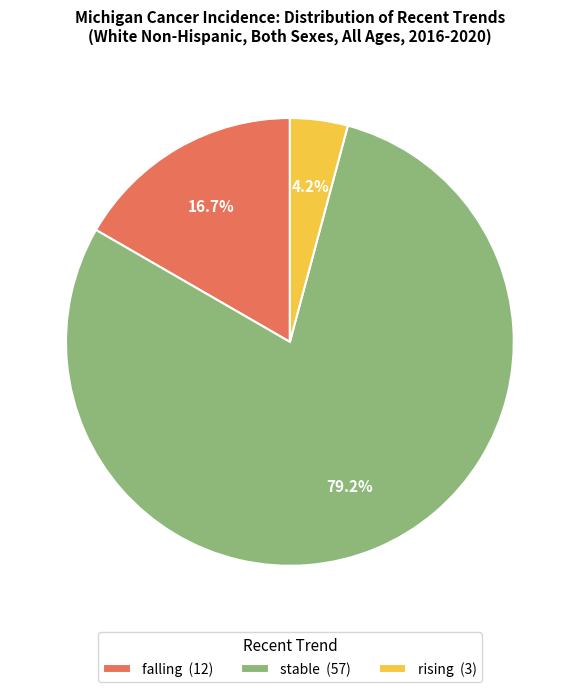

To the nearest percent, what is the difference between the largest and smallest slice percentages?

75%